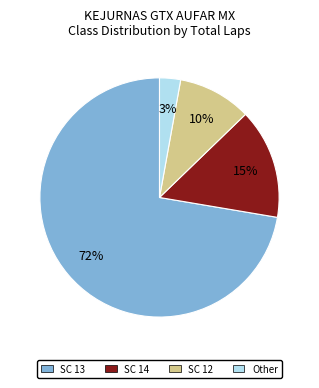

Count the number of slices in the pie.

4